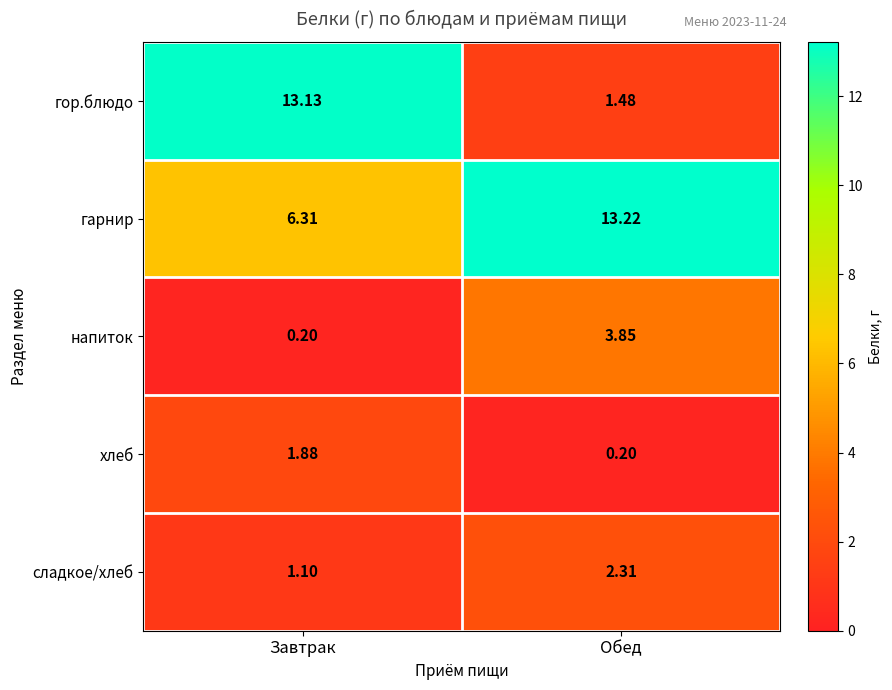

Which series changed the most between Завтрак and Обед?

гор.блюдо